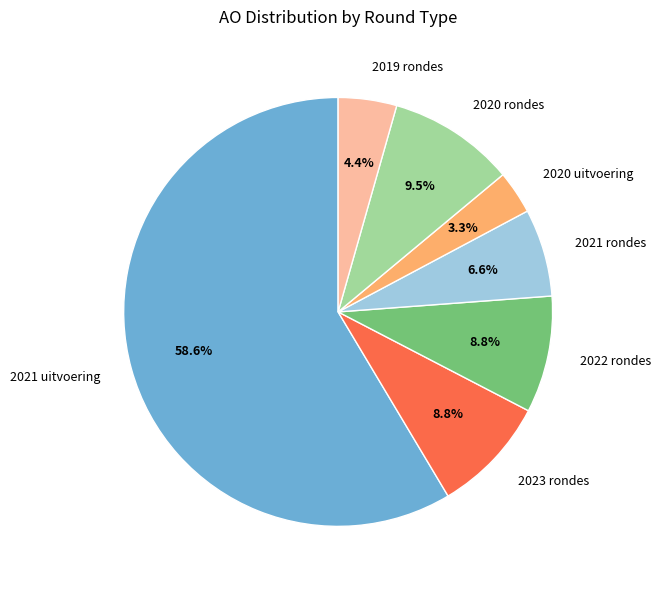

Combined, do 2023 rondes and 2020 rondes account for over 50%?

No